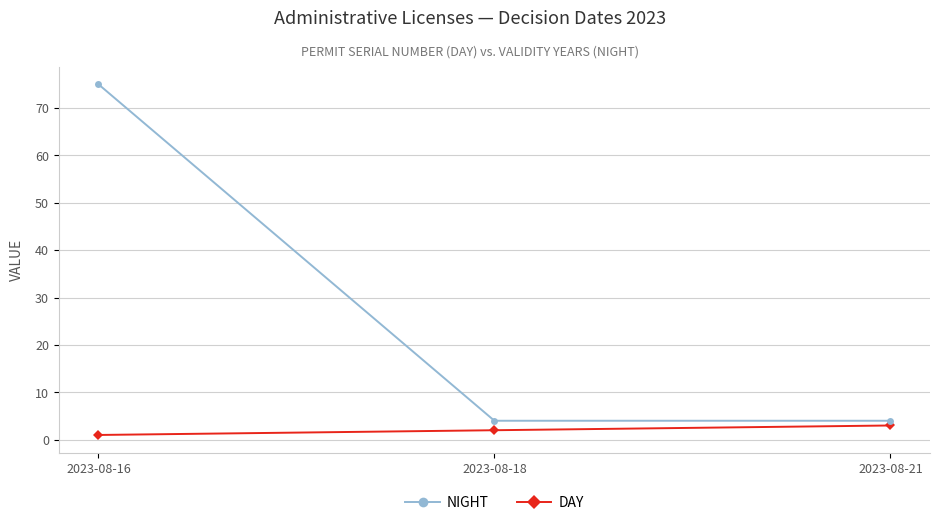

What is the difference between the highest and lowest values at 2023-08-18?

2